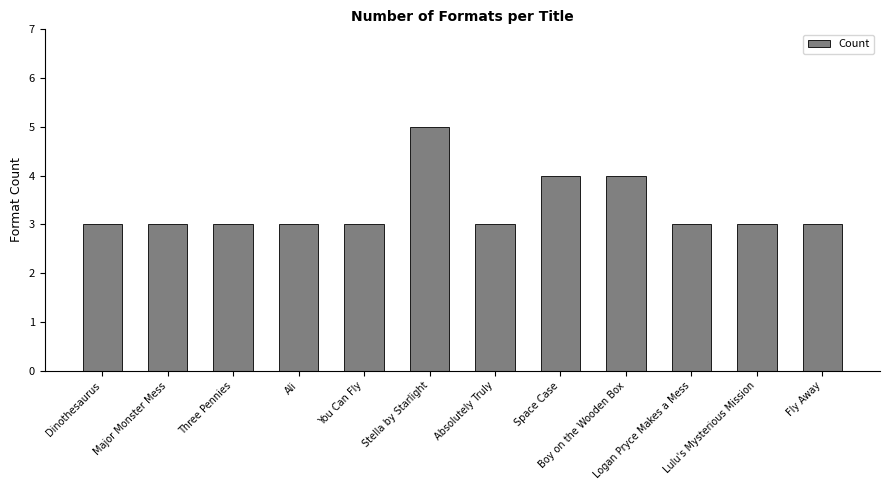

What is the approximate value at Ali?

3